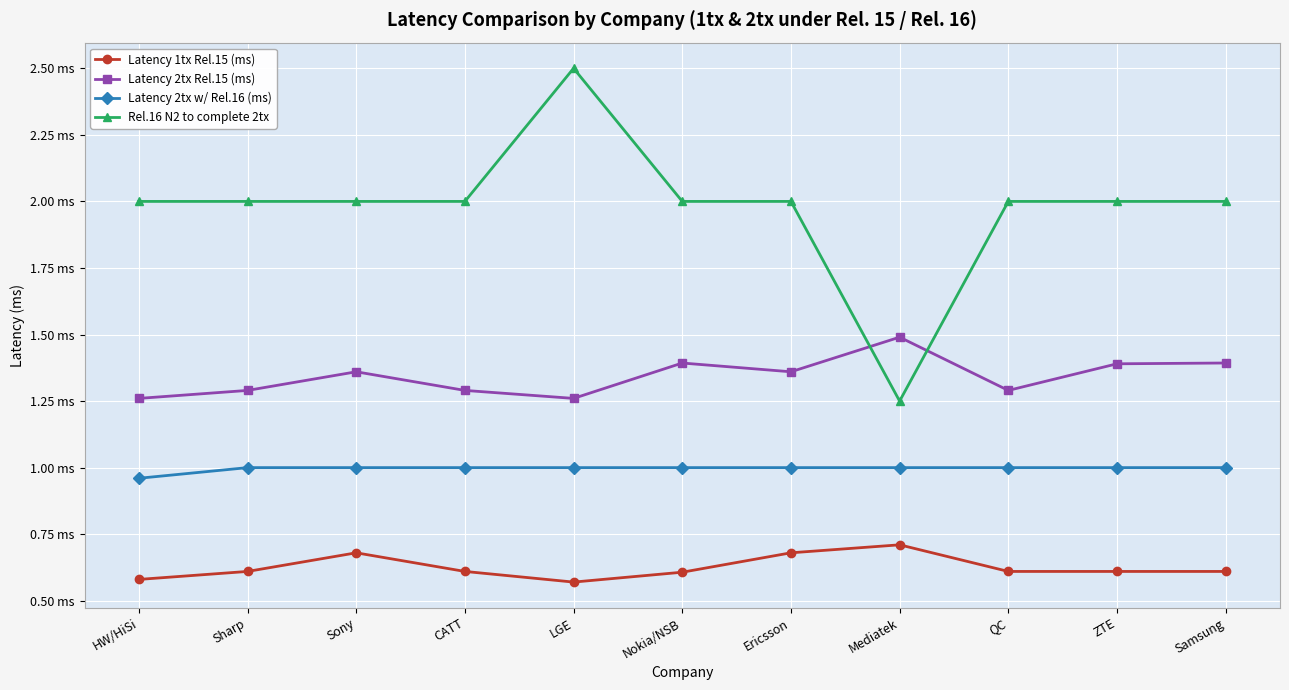

What are all the series names shown in the legend?

Latency 1tx Rel.15 (ms), Latency 2tx Rel.15 (ms), Latency 2tx w/ Rel.16 (ms), Rel.16 N2 to complete 2tx